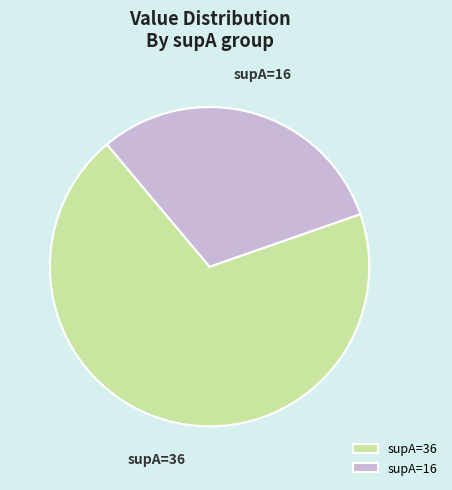

Rank the categories by value from lowest to highest.

supA=16, supA=36